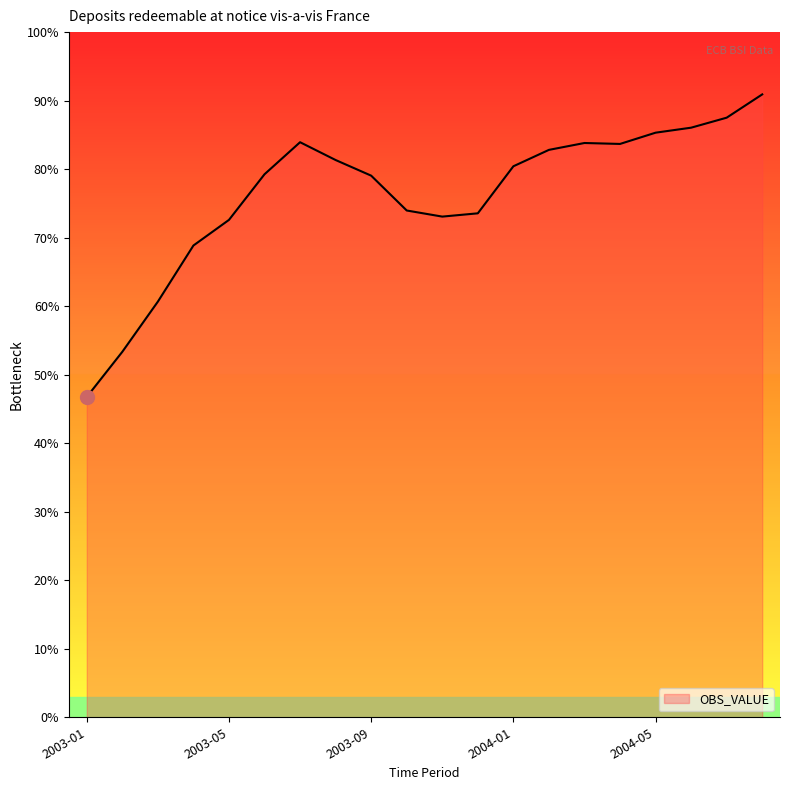

How many series are shown in this chart?

1